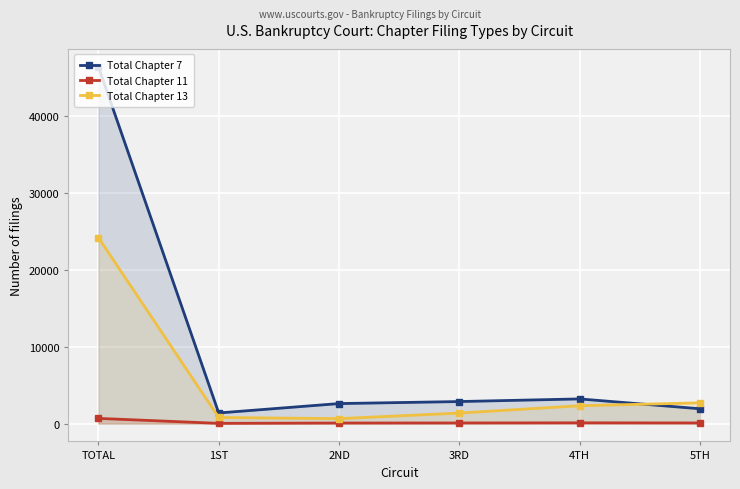

Reading left to right, extract all data points from this chart.

Total Chapter 7: TOTAL=46375	1ST=1380	2ND=2599	3RD=2862	4TH=3204	5TH=1925
Total Chapter 11: TOTAL=673	1ST=29	2ND=72	3RD=80	4TH=95	5TH=83
Total Chapter 13: TOTAL=24160	1ST=793	2ND=642	3RD=1366	4TH=2320	5TH=2693